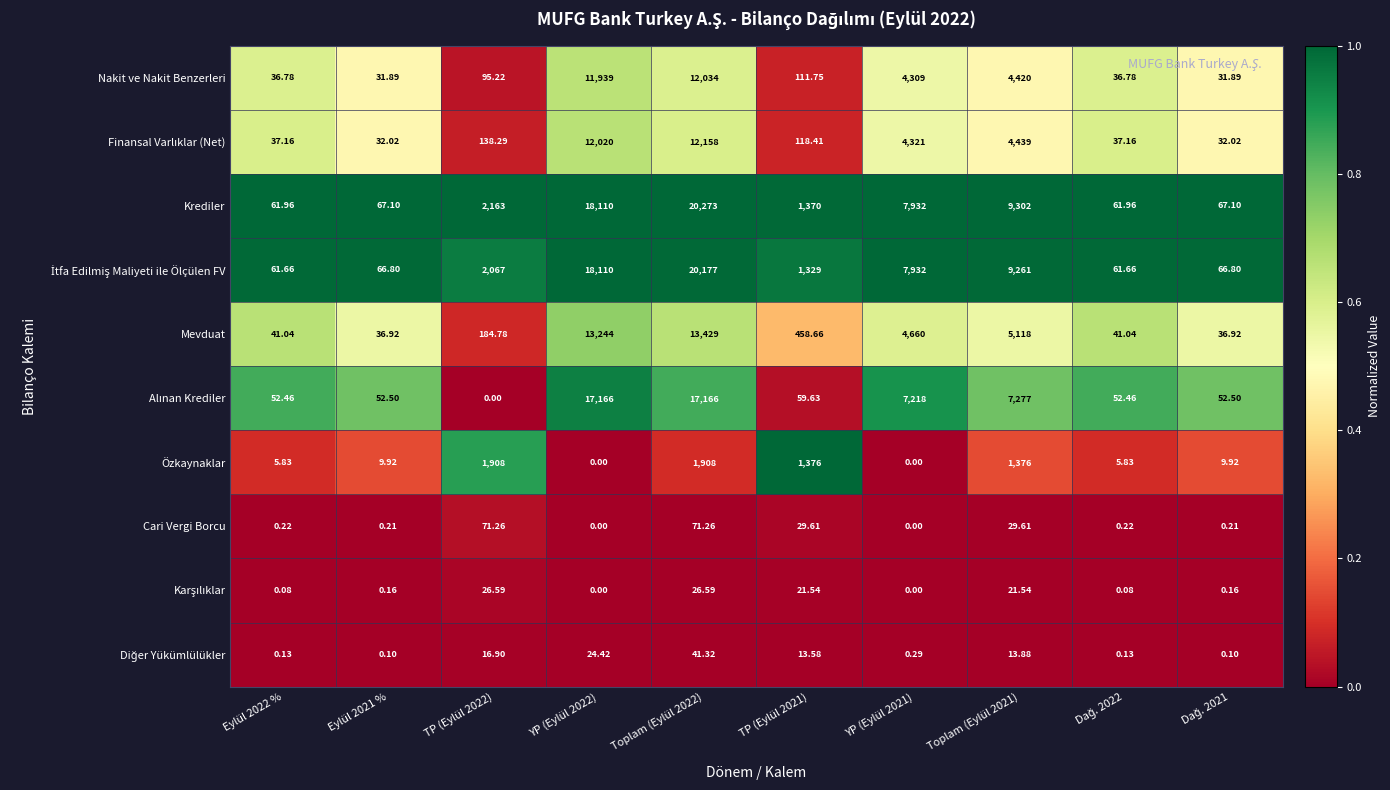

Which series has the largest range (max minus min)?

Krediler